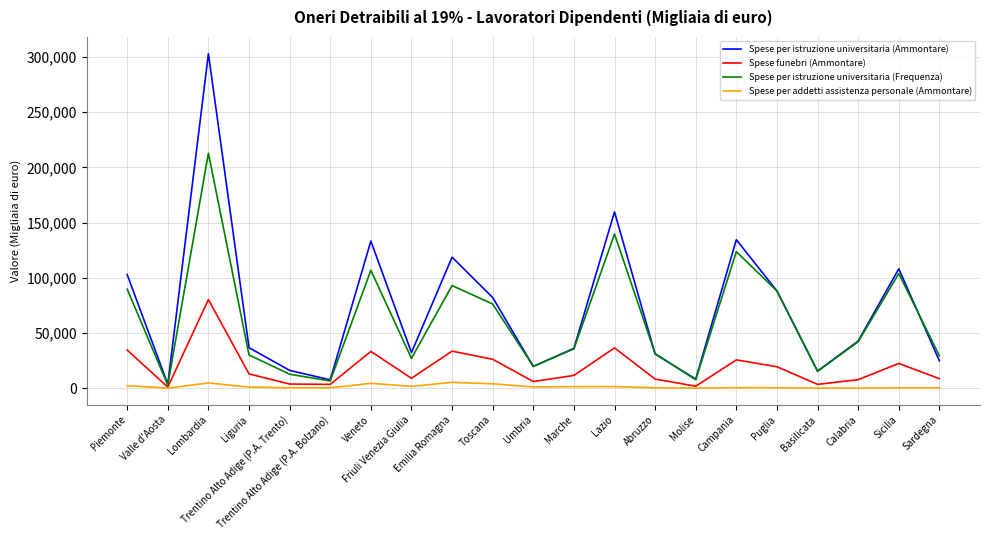

What is the total value across all series at Umbria?

46815